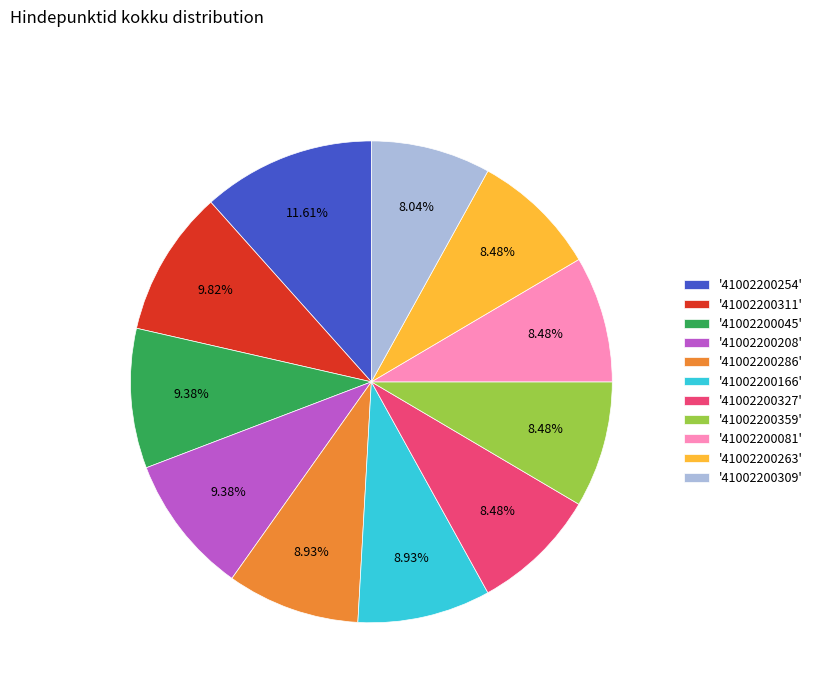

How many segments does this pie chart have?

11